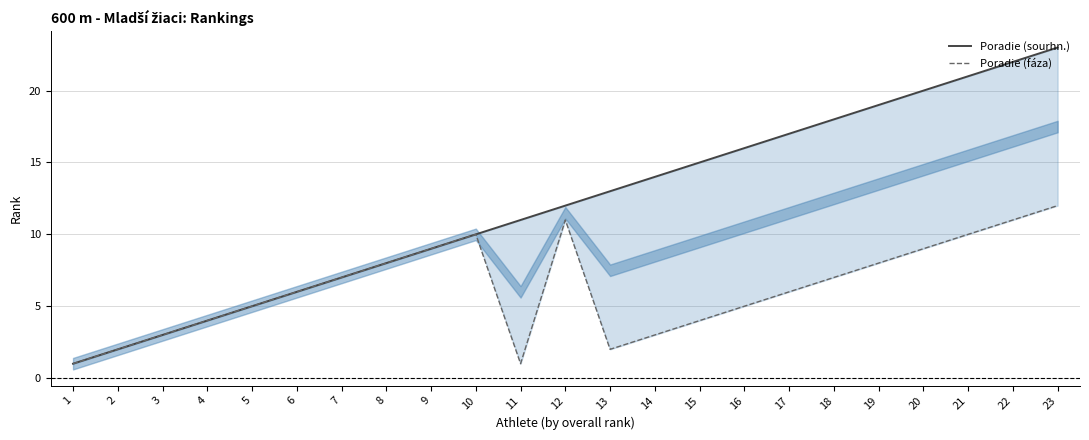

True or false: Poradie (fáza) and Poradie (sourhn.) cross at least once.

False